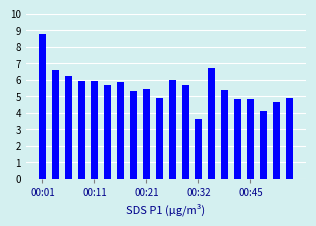

What is the value of the 5th bar from the left?

6.0